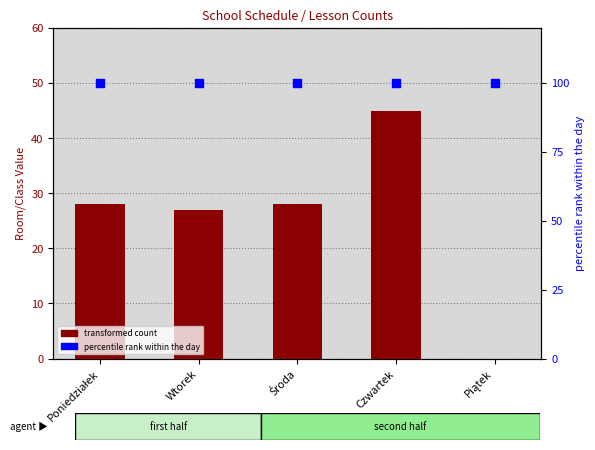

Which series reaches the maximum Y coordinate?

percentile rank within the day